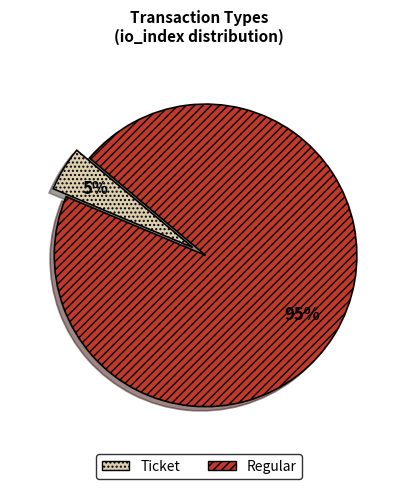

Combined, do Regular and Ticket account for over 50%?

Yes